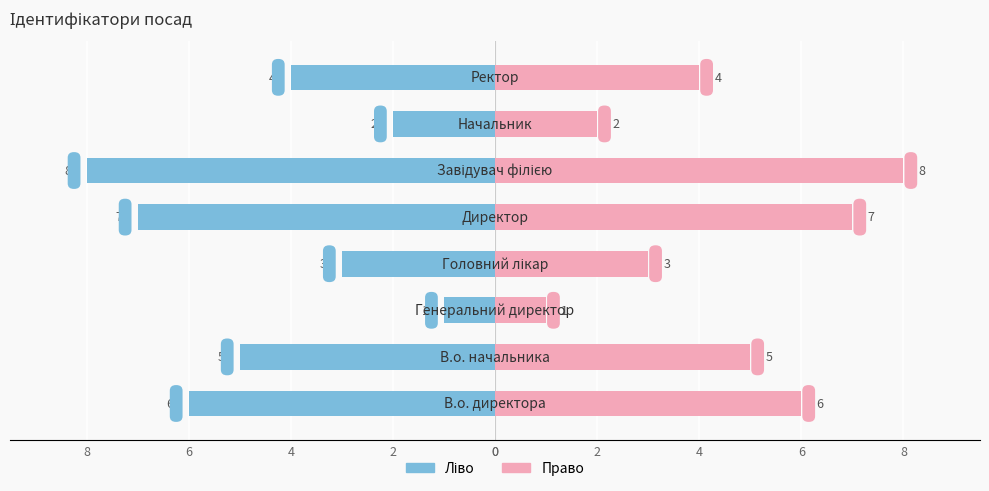

What is the difference between the maximum and minimum values in the Ідентифікатор (право) series?

7